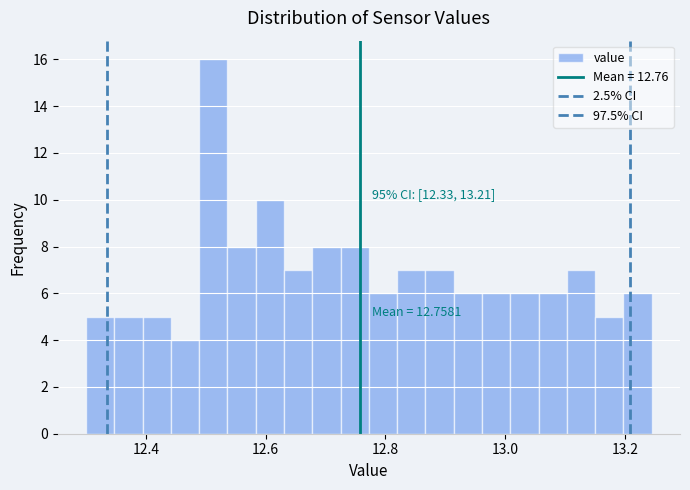

Around what value on the x-axis is the tallest bar? Give the approximate position of its centre, as read against the axis.

12.52